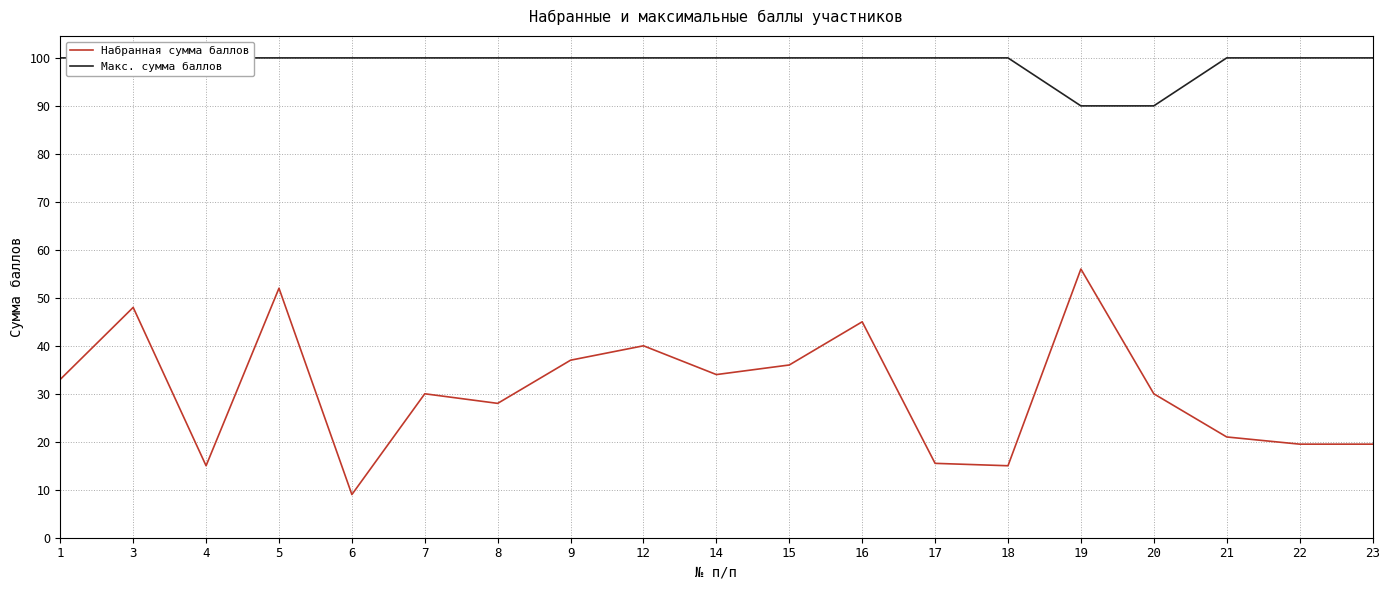

At which label is Набранная сумма баллов closest to 32?

1